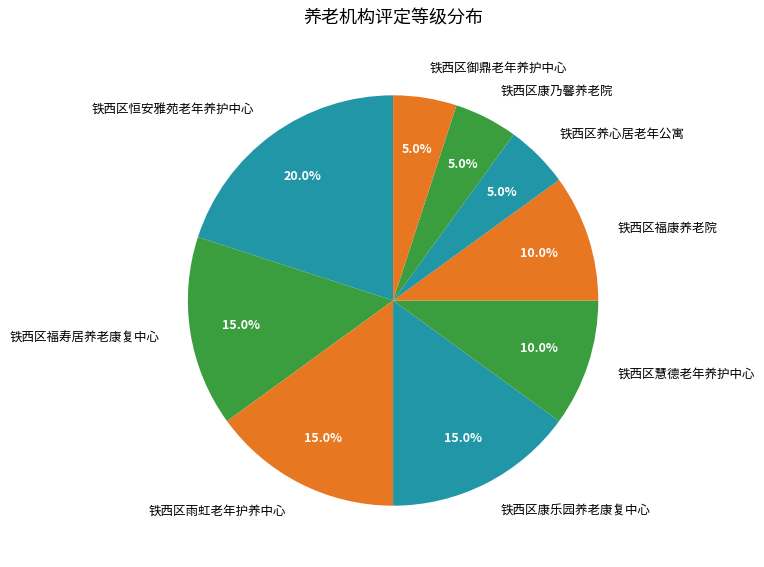

True or false: 铁西区福康养老院 accounts for 10% of the total.

True